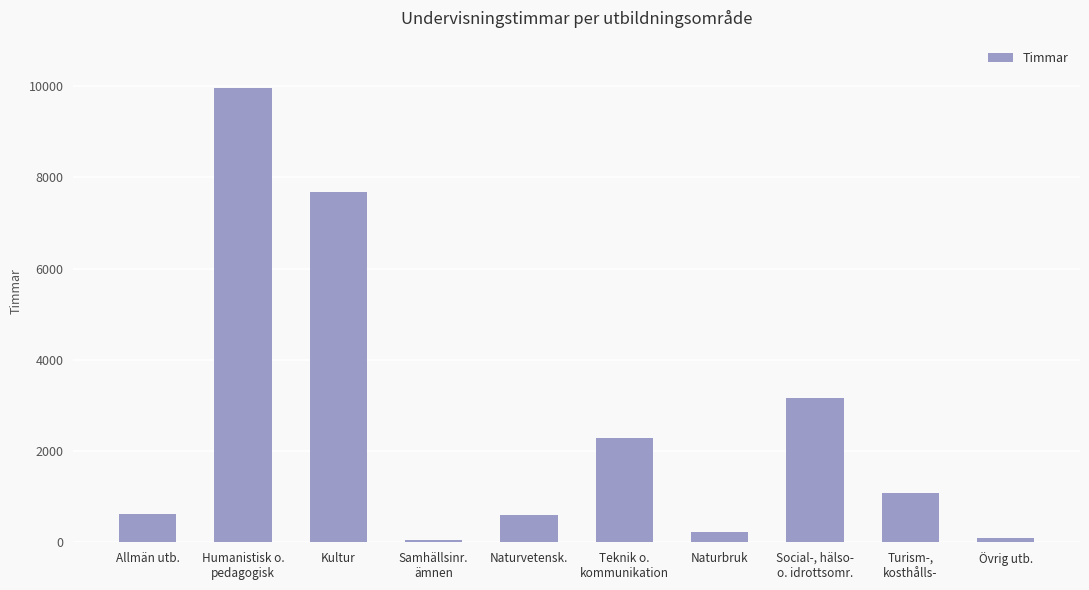

The chart shows a value of 604 at Naturvetensk.. True or false?

True